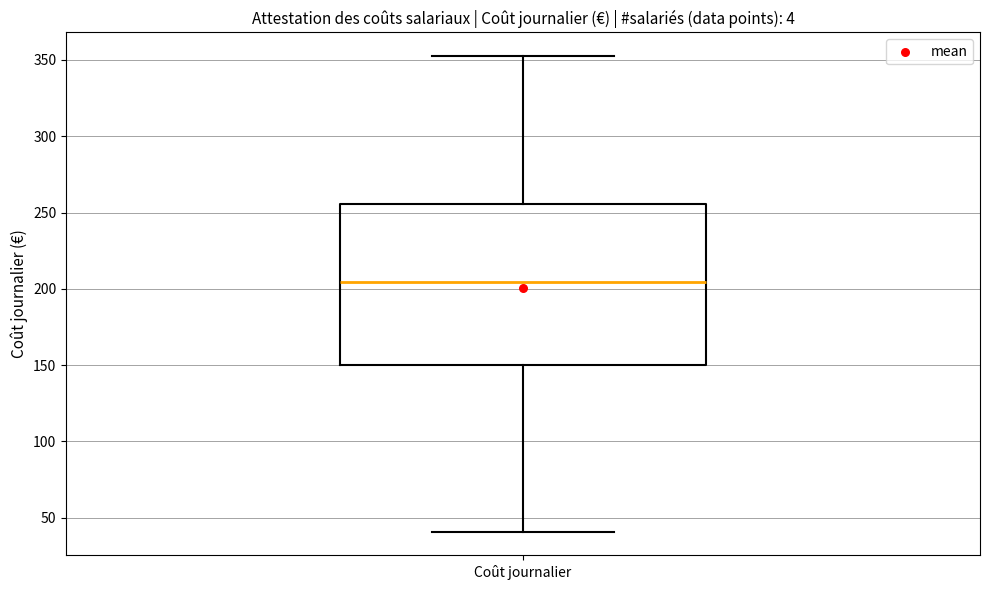

Read this box plot against the y-axis: the position of the median line, the range covered by the box, and the ends of both whiskers. The values are not printed on the chart, so give them approximately, as read against the axis.

median 205, box 150 to 255, whiskers 40 to 355